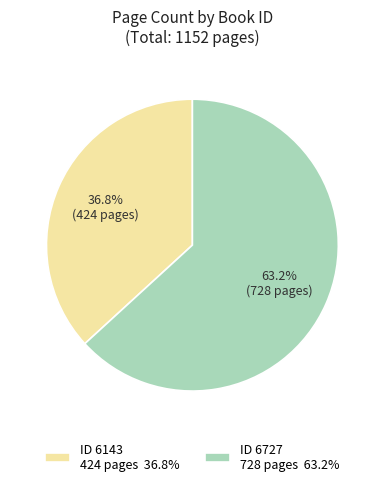

Does any single category account for the majority?

Yes